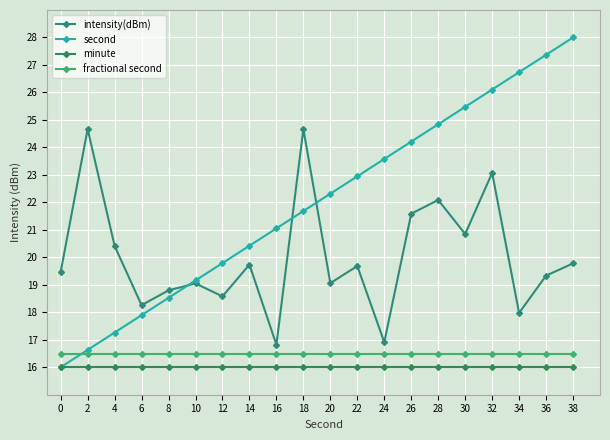

True or false: fractional second and minute cross at least once.

False